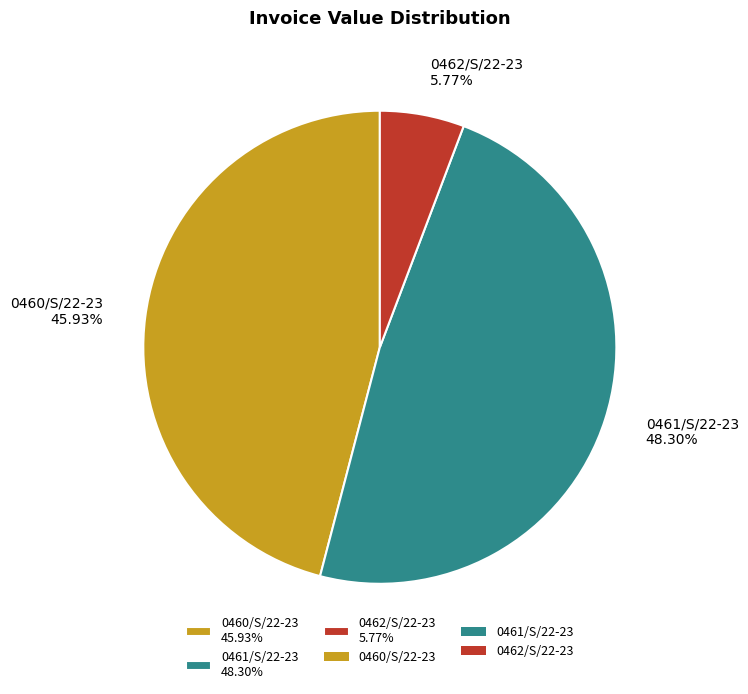

Between 0461/S/22-23 and 0462/S/22-23, which is larger?

0461/S/22-23